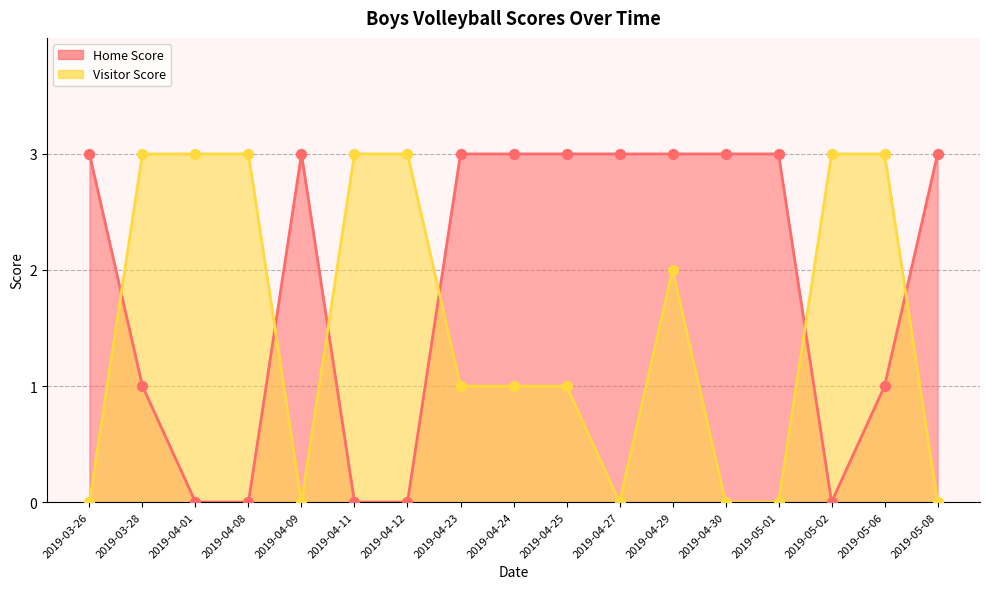

Is the value of Home Score at 2019-04-01 greater than the value of Visitor Score at 2019-03-28?

No